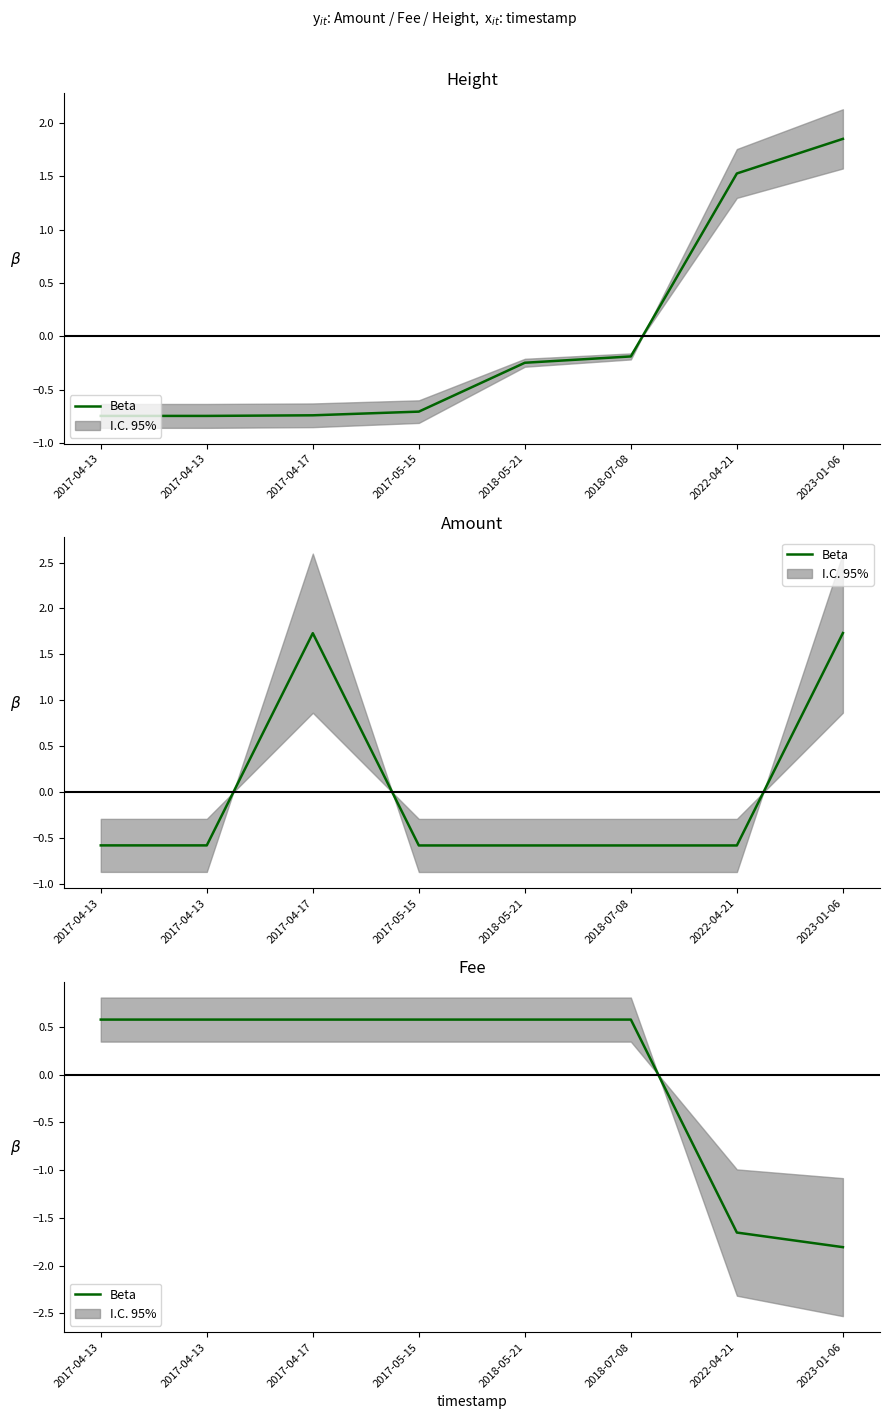

Where does the data first go above 0?

2017-04-13